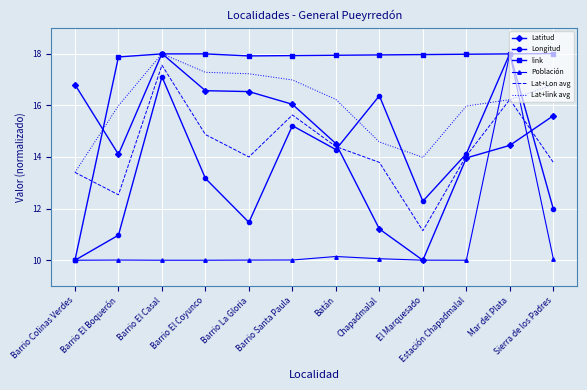

What is the difference between the maximum and minimum values in the Latitud series?

8.0